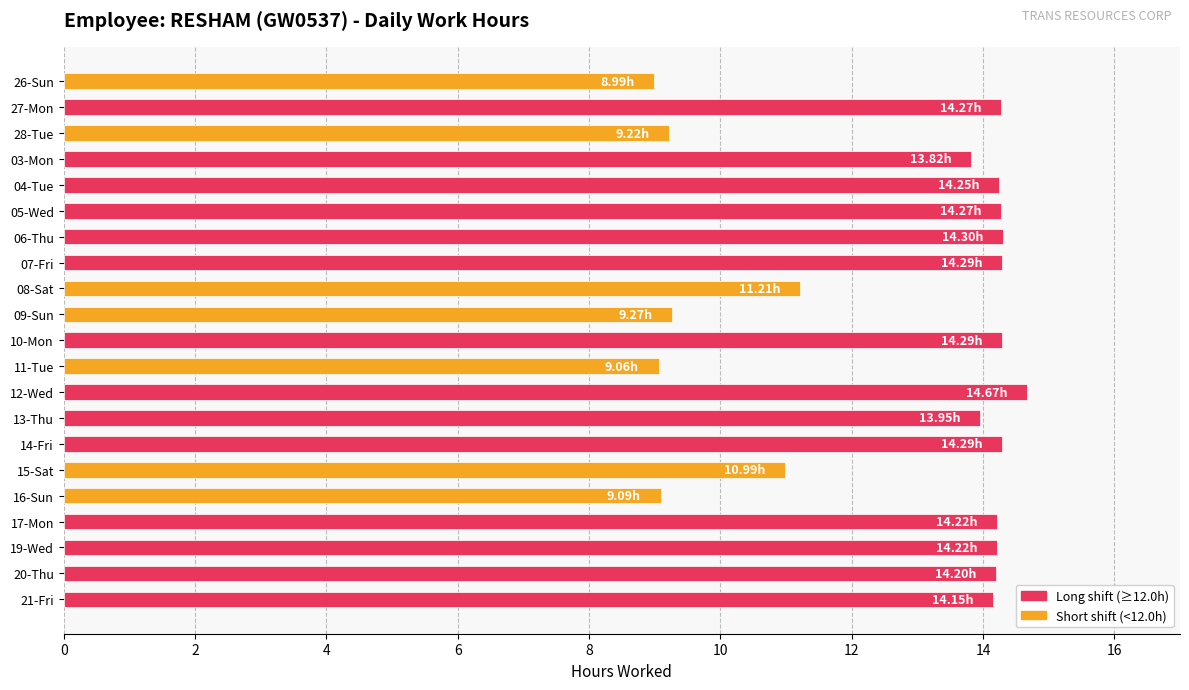

Between 12-Wed and 05-Wed, which is larger?

12-Wed